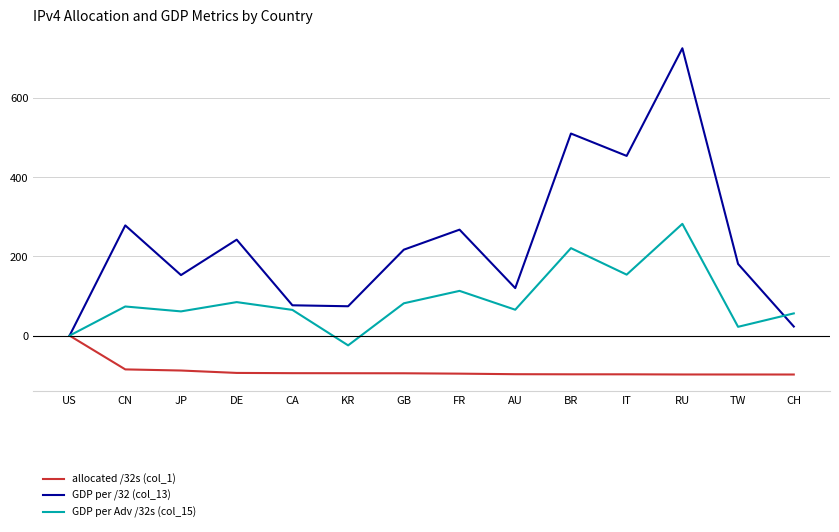

How many values in the GDP per /32 (col_13) series are below 217?

7